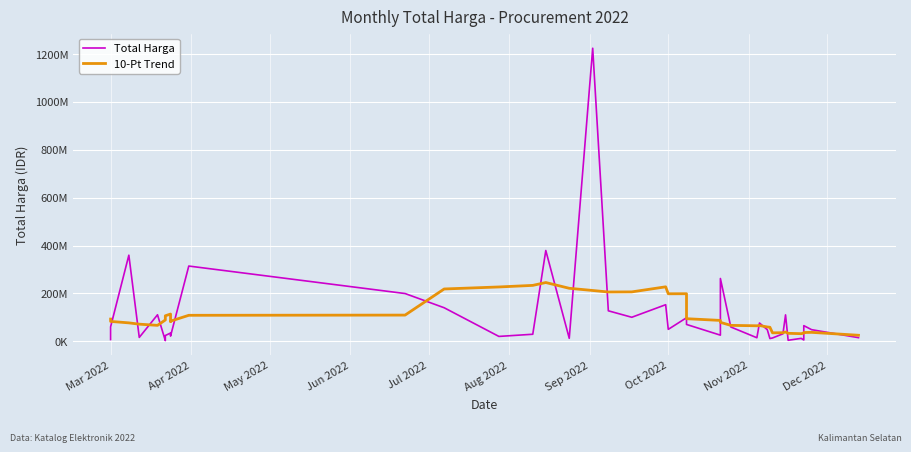

Where does the 10-Pt Trend series first go above 83783802?

Mar 2022